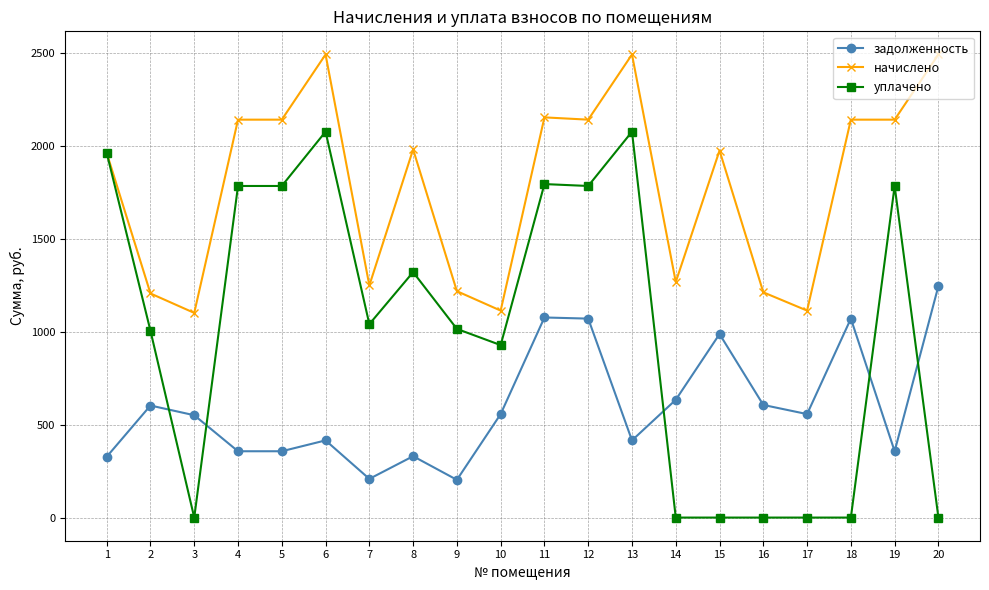

Is it true that задолженность equals 941.6 at 2?

False